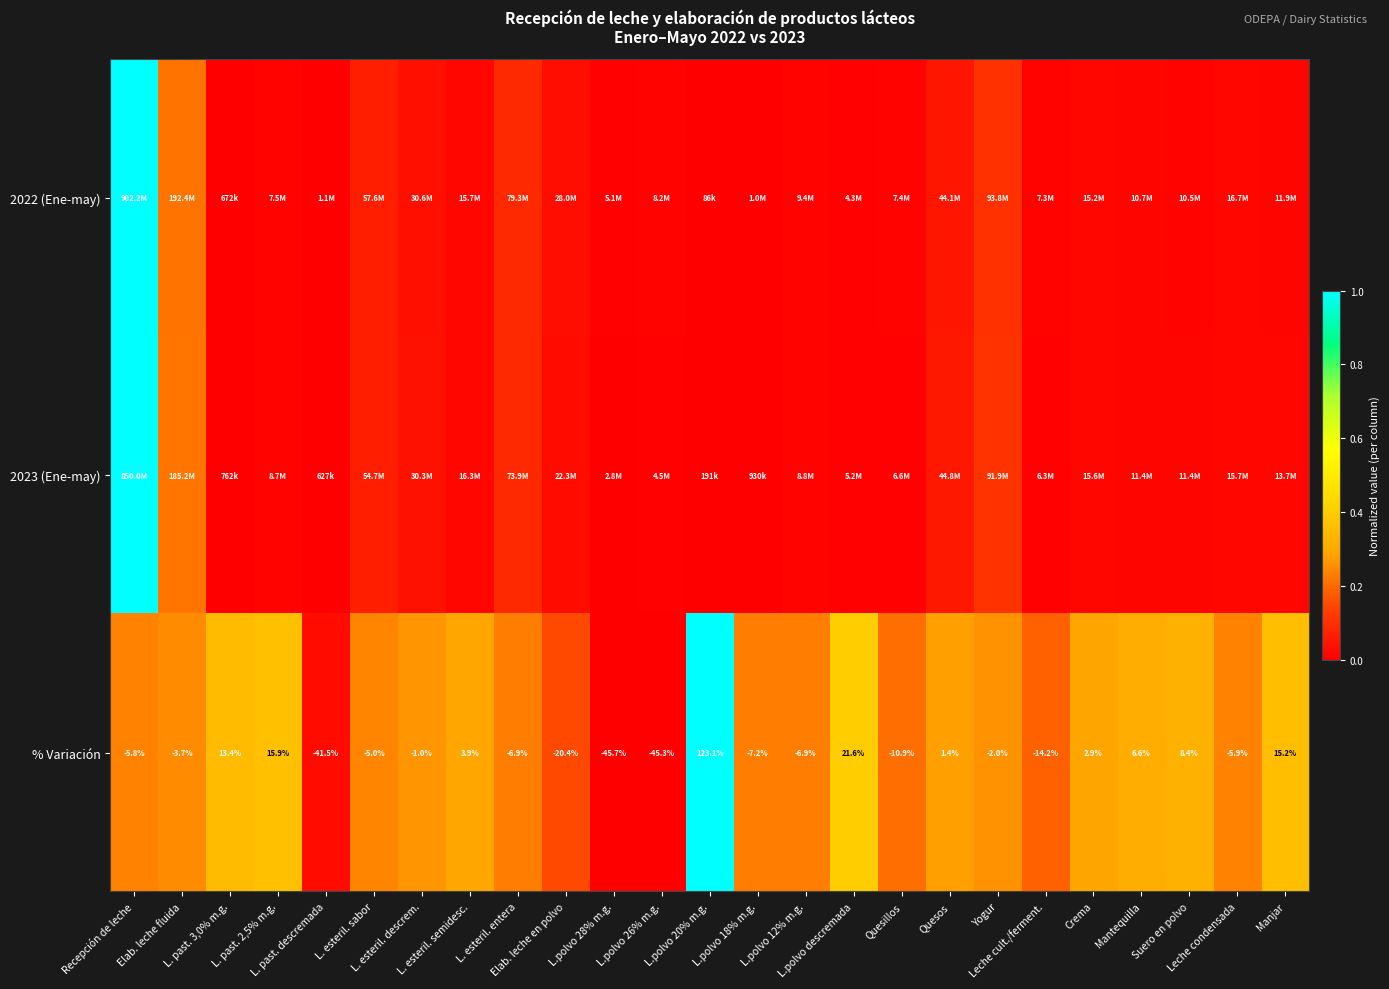

At how many categories does at least one series exceed 0?

25